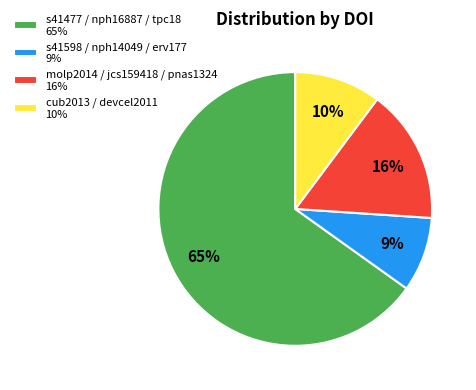

True or false: cub2013 / devcel2011 10% accounts for 10% of the total.

True